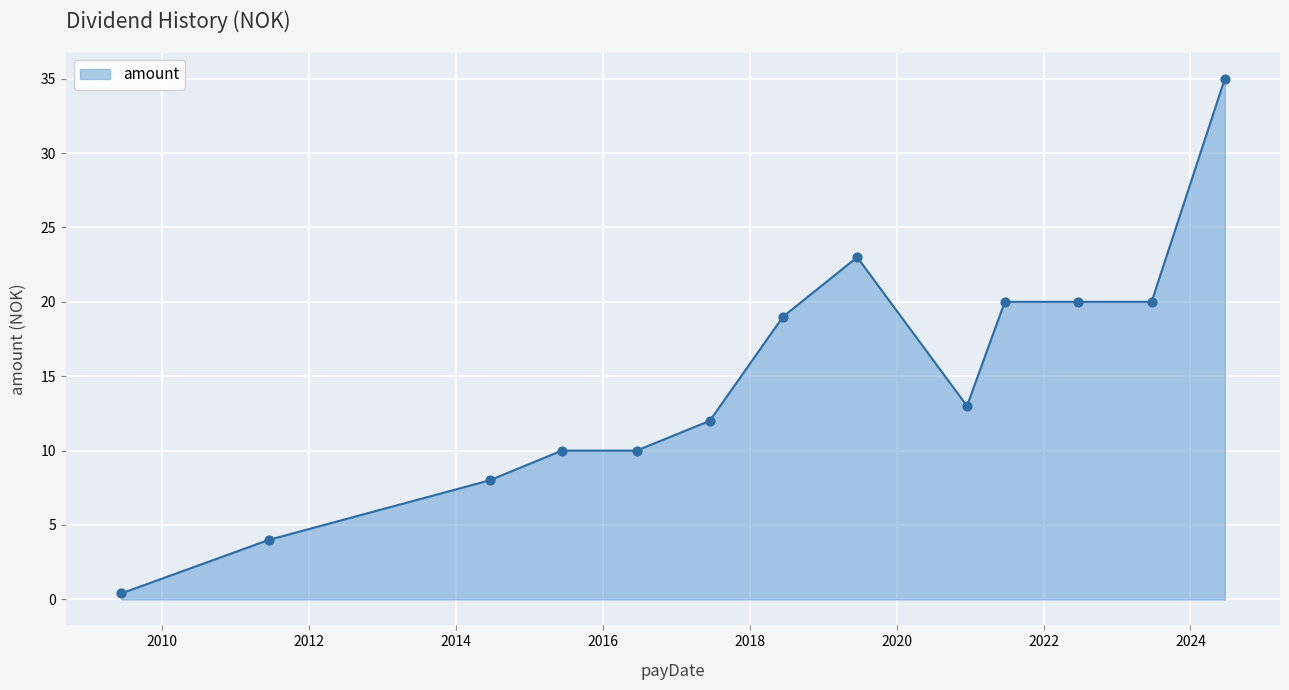

What is the maximum value shown in the chart?

35.0